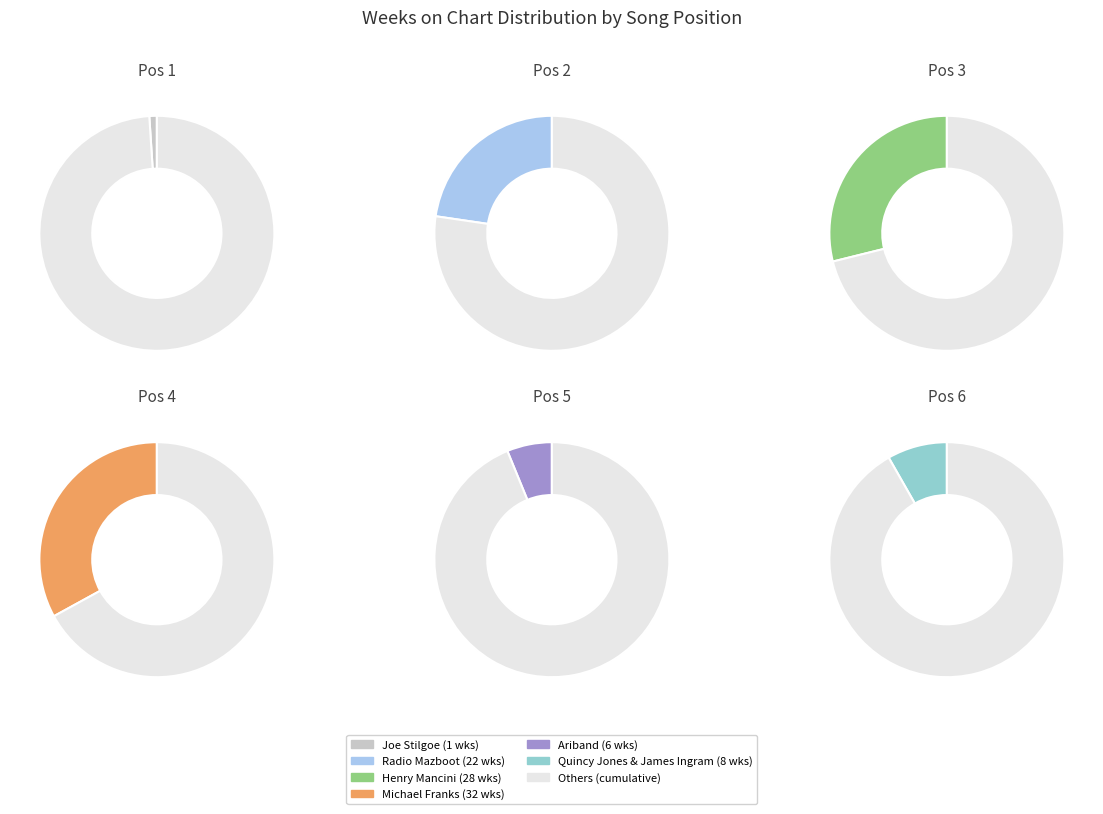

Do Michael Franks and Radio Mazboot together represent more than half of the pie?

Yes